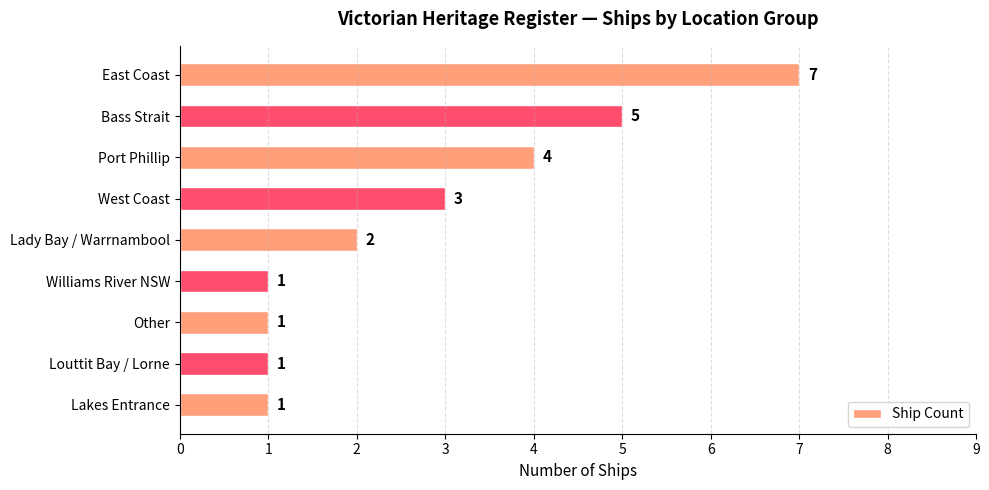

What is the difference between the maximum and minimum values?

6